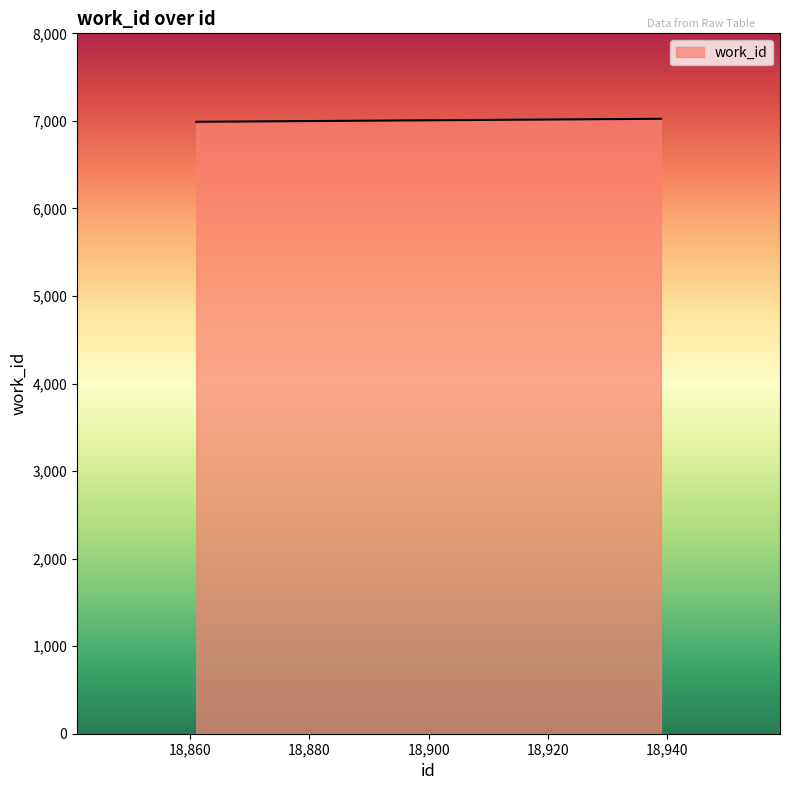

Reading right to left, list all the values displayed in this chart.

7024	6990	6990